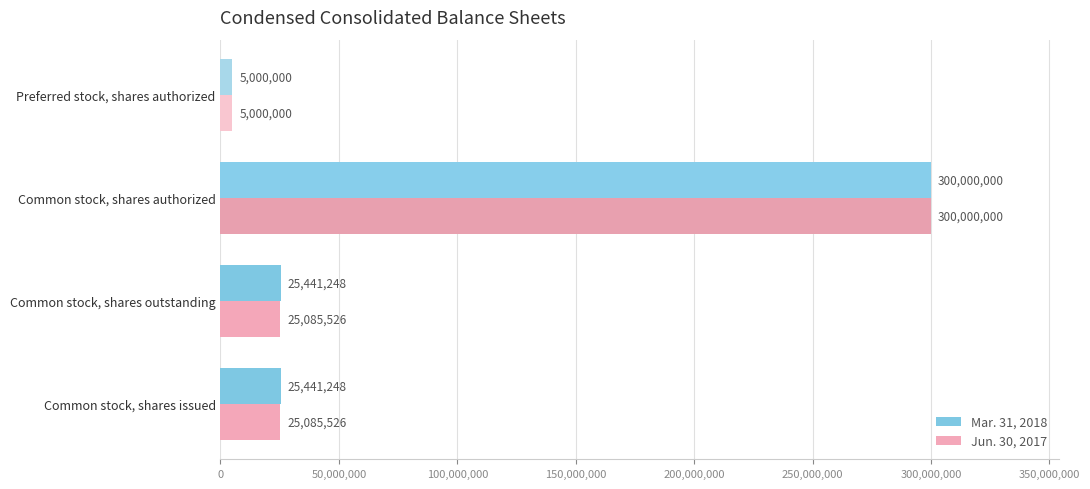

Which series has the largest total across all categories?

Mar. 31, 2018